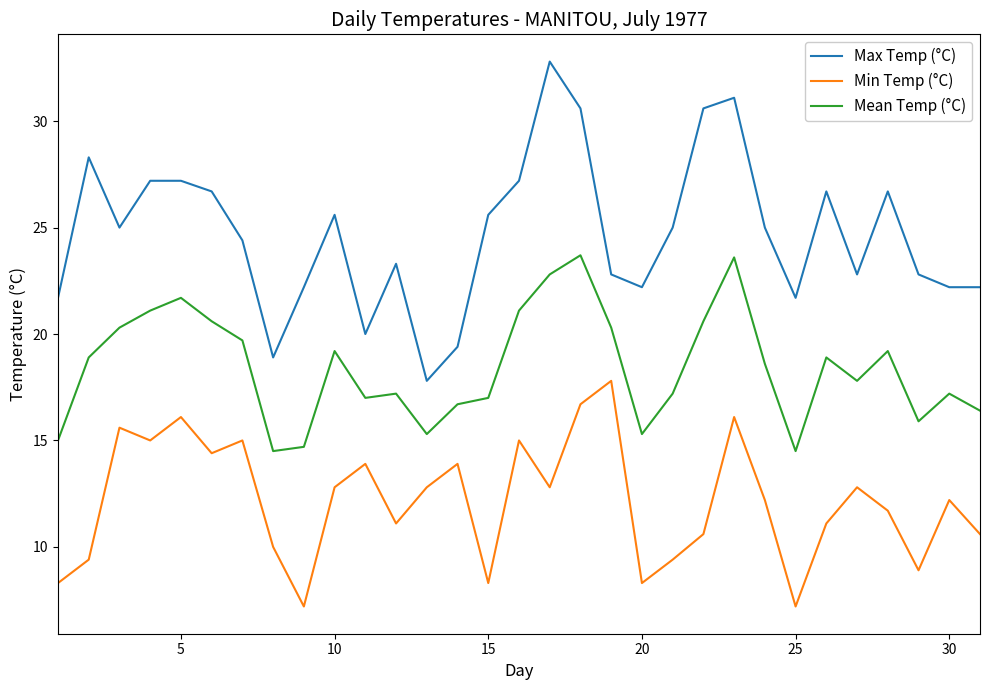

What is the minimum value for Mean Temp (°C)?

14.5